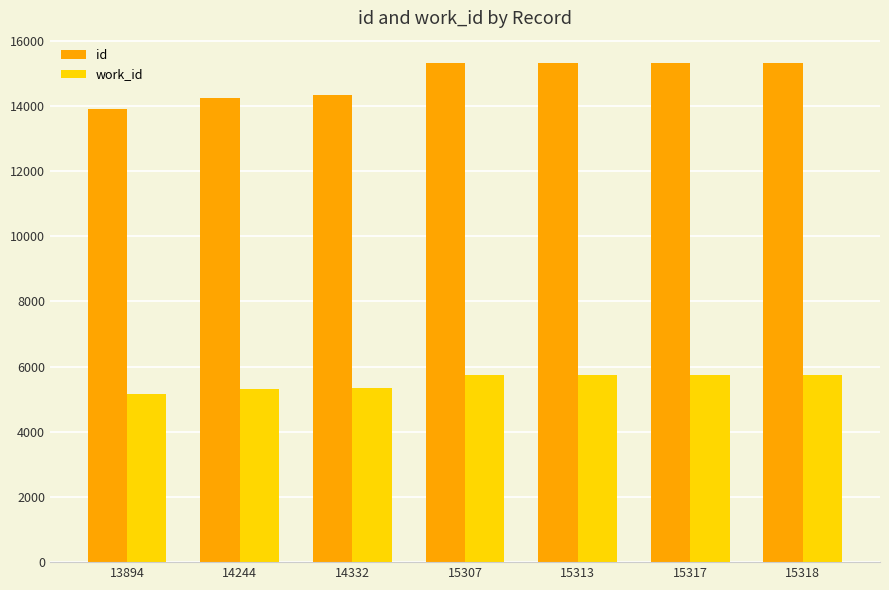

The work_id series shows 8075 at 14244. True or false?

False